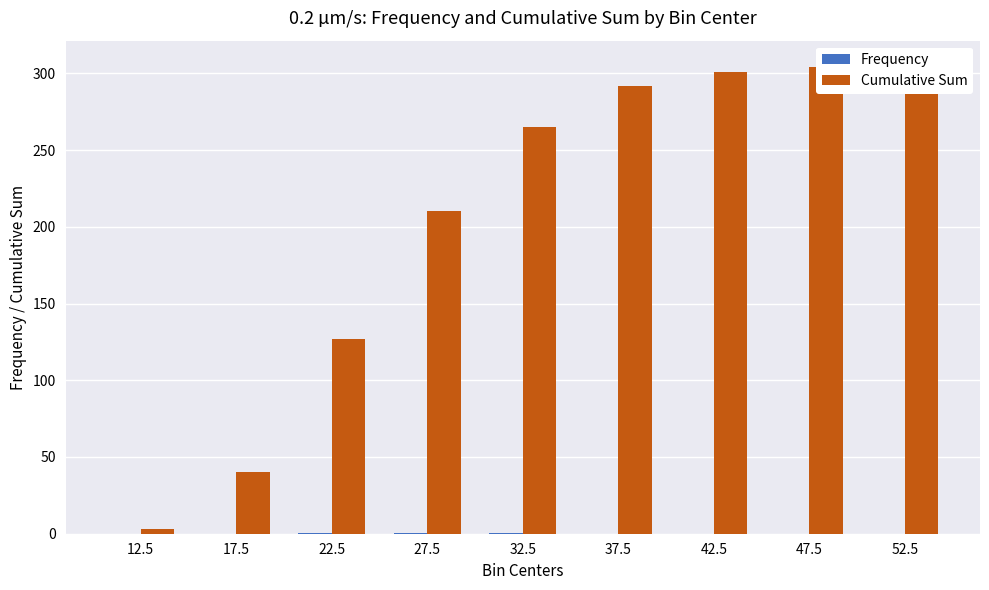

True or false: Cumulative Sum has a value of 351.7 at 27.5.

False